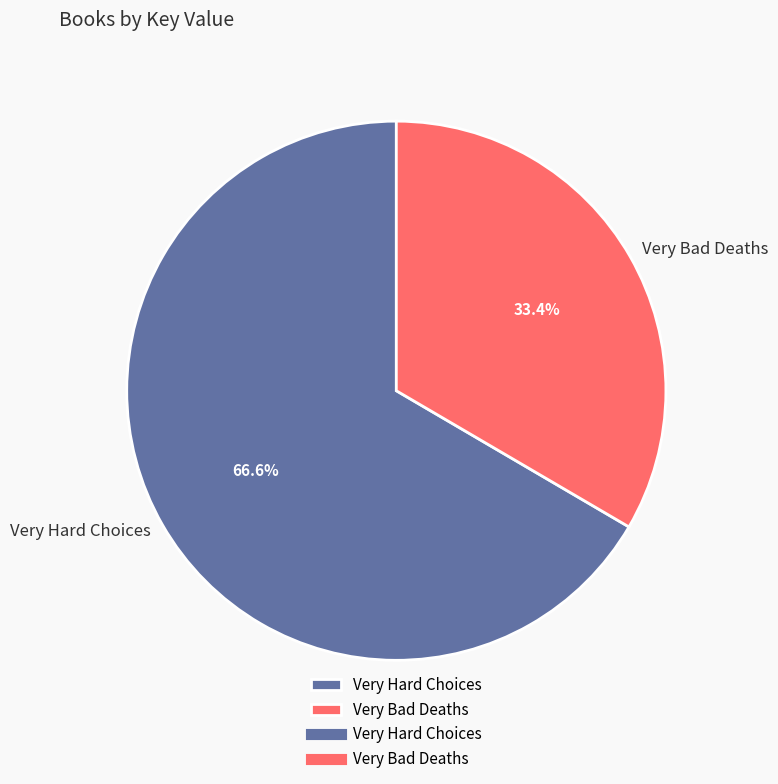

Does any single category account for the majority?

Yes